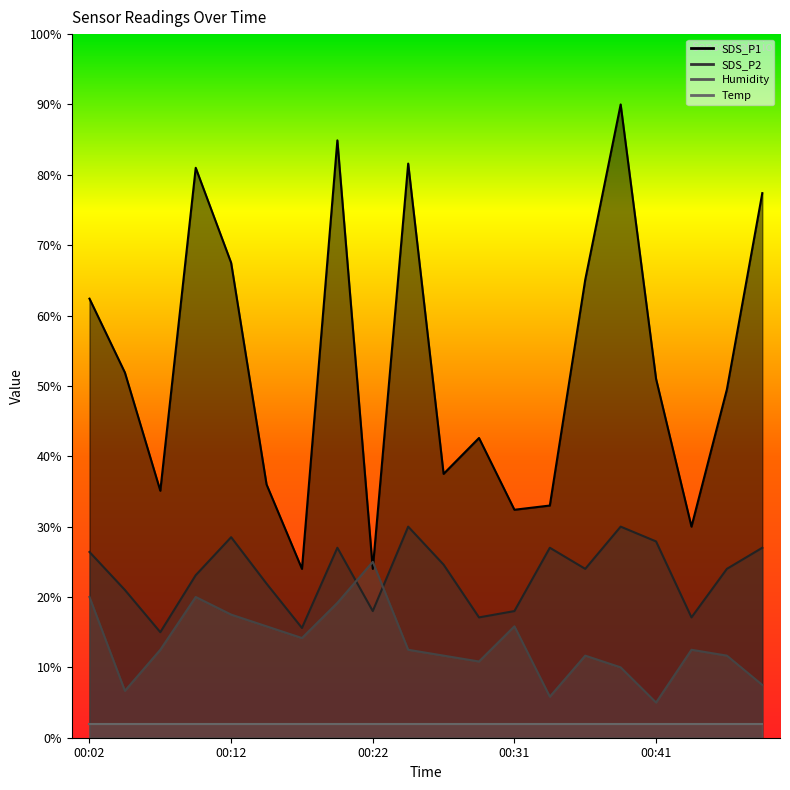

Which series changed the most between 00:02 and 00:36?

Humidity